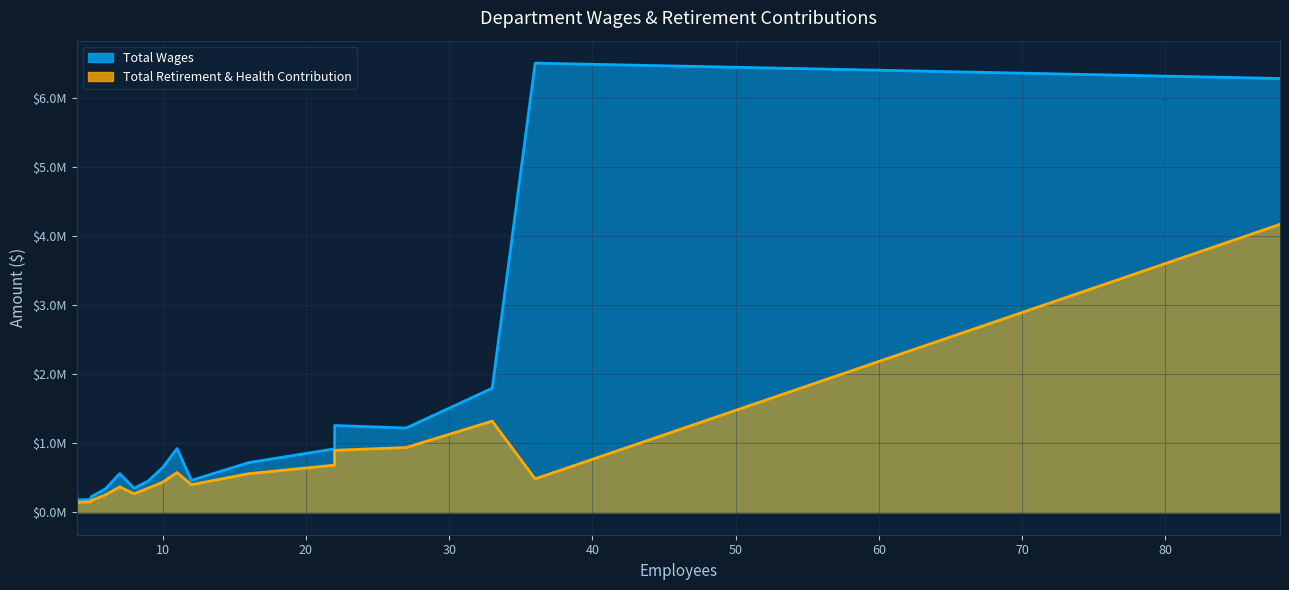

True or false: Total Wages and Total Retirement & Health Contribution intersect in this chart.

False